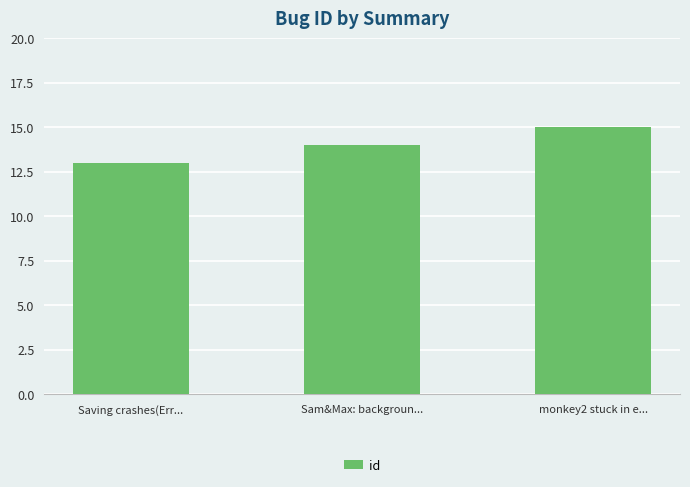

Reading left to right, extract all data points from this chart.

Saving crashes(Err...=13	Sam&Max: backgroun...=14	monkey2 stuck in e...=15